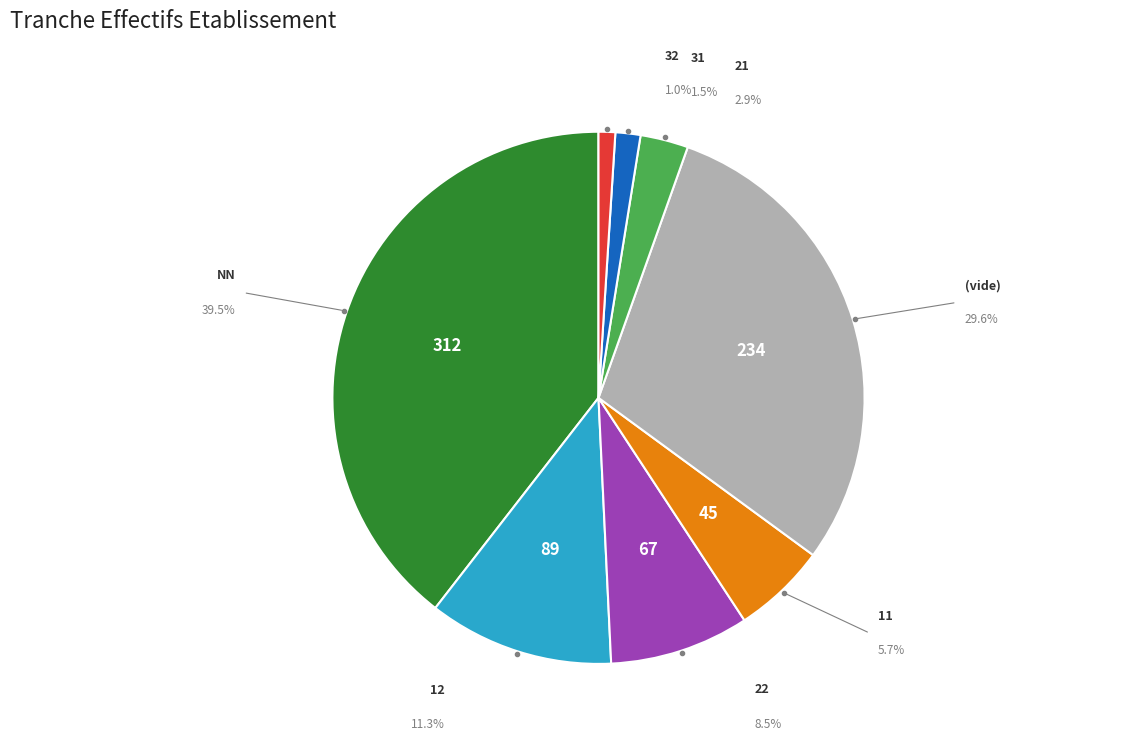

Which slice is the largest?

NN